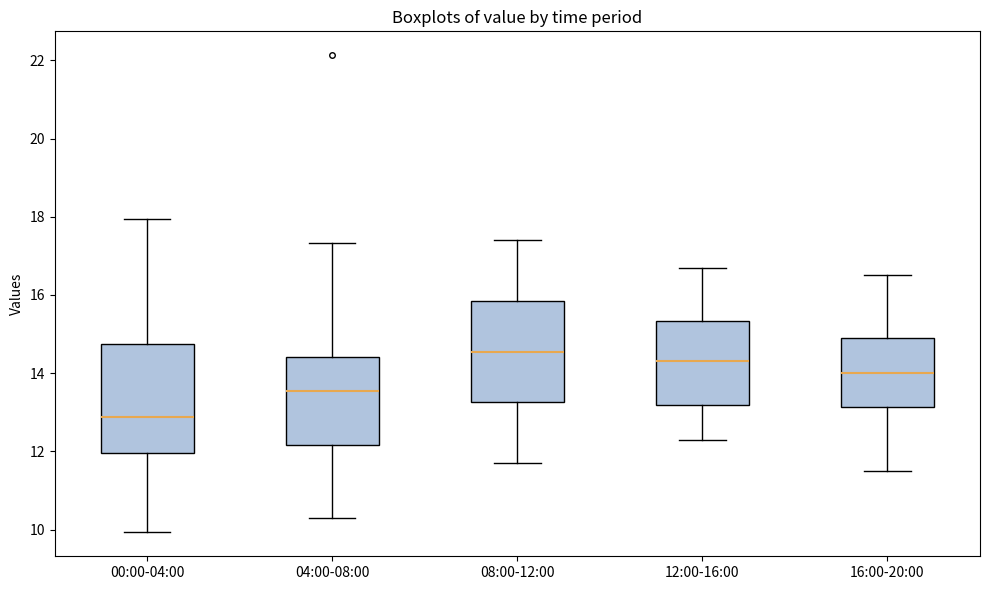

Which box has the highest median line?

08:00-12:00